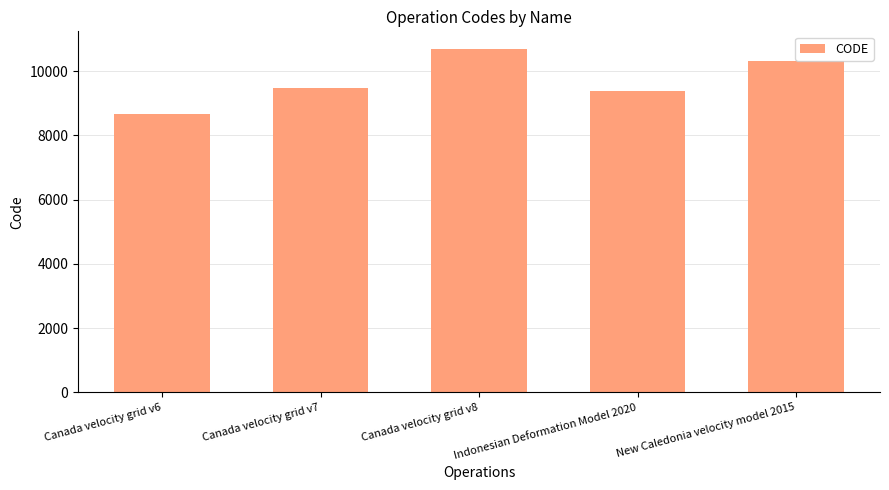

Is it true that the value at New Caledonia velocity model 2015 is 10323?

True